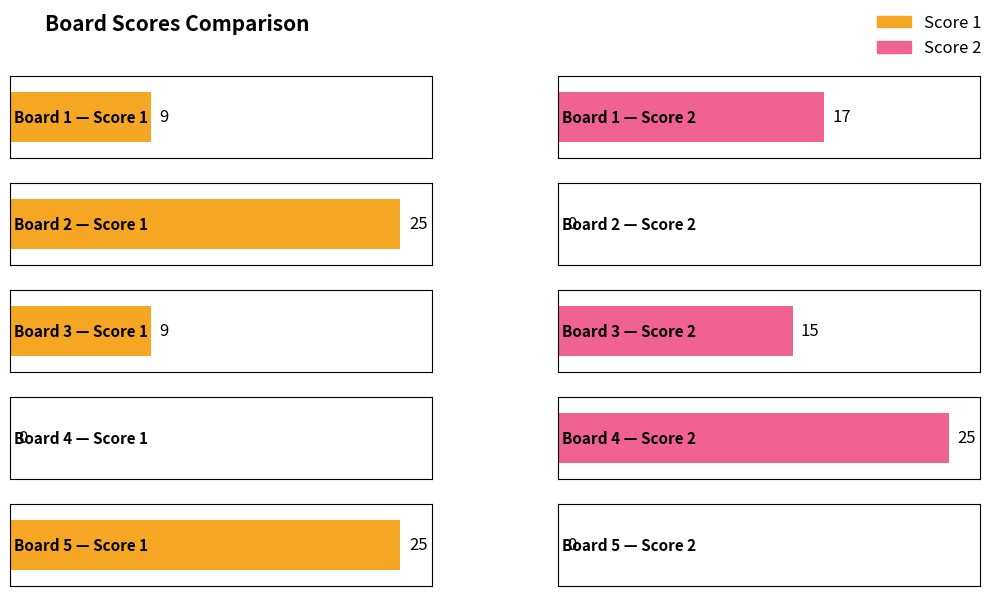

True or false: Score 1 has a value of 11 at Board 4.

False